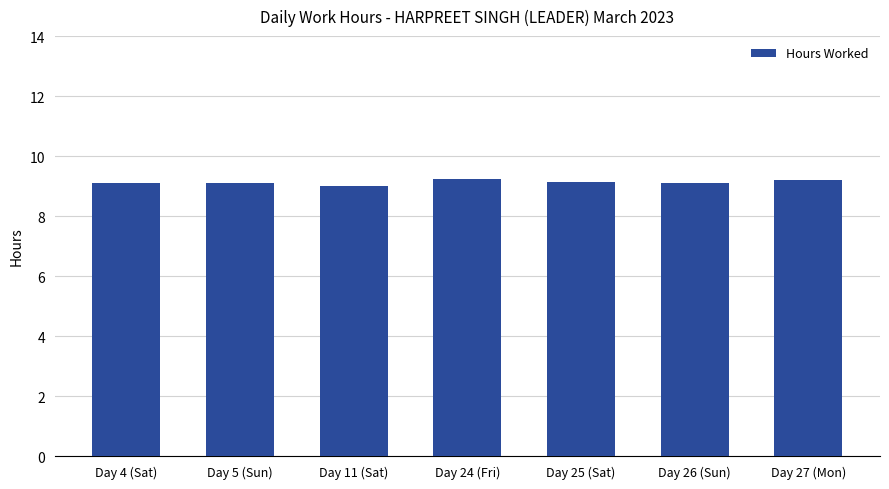

What is the sum of the values at Day 11 (Sat) and Day 26 (Sun)?

18.1